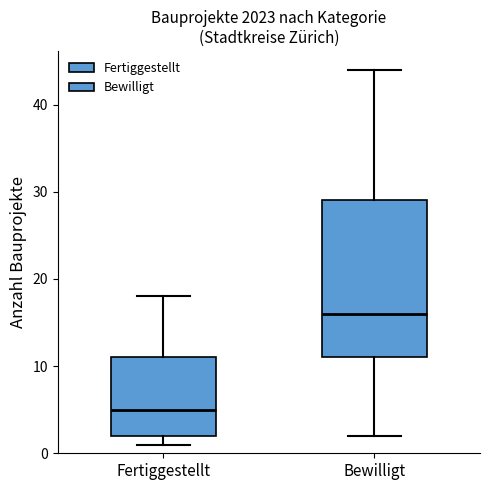

Reading left to right, transcribe this box plot: for each box, give where its median line is, the range the box spans, and where its two whiskers end, as read against the y-axis. The values are not printed on the chart, so give them approximately, as read against the axis.

Fertiggestellt: median 5, box 2 to 11, whiskers 1 to 18
Bewilligt: median 16, box 11 to 29, whiskers 2 to 44